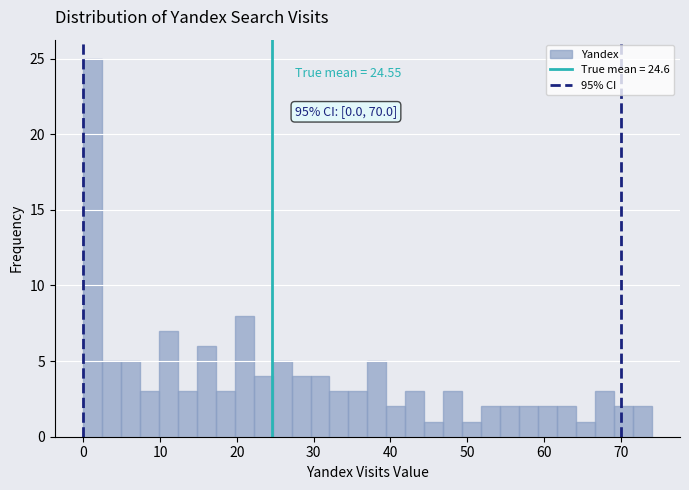

Read against the x-axis, roughly where is the centre of the tallest bar?

1